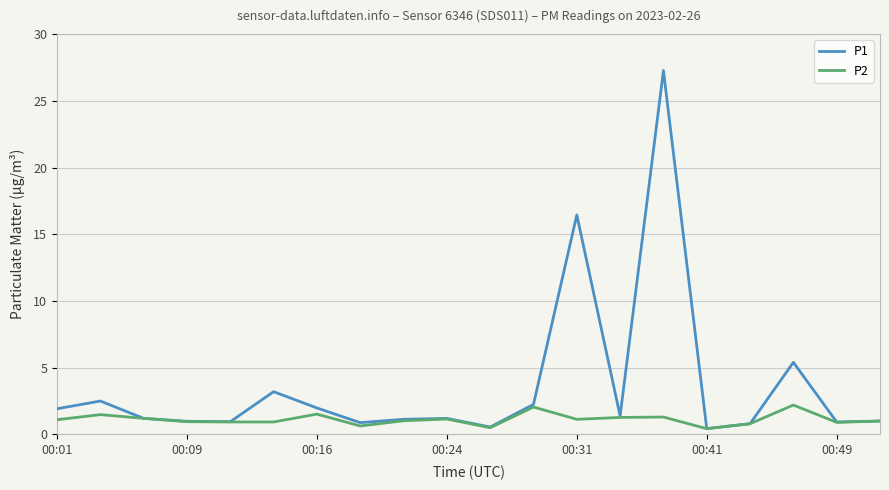

Which series has the largest total across all categories?

P1